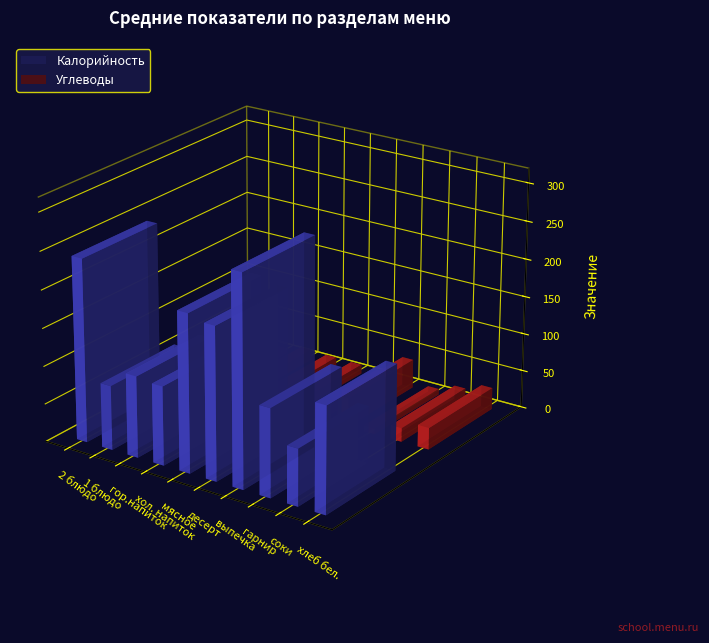

What are all the series names shown in the legend?

Калорийность, Углеводы